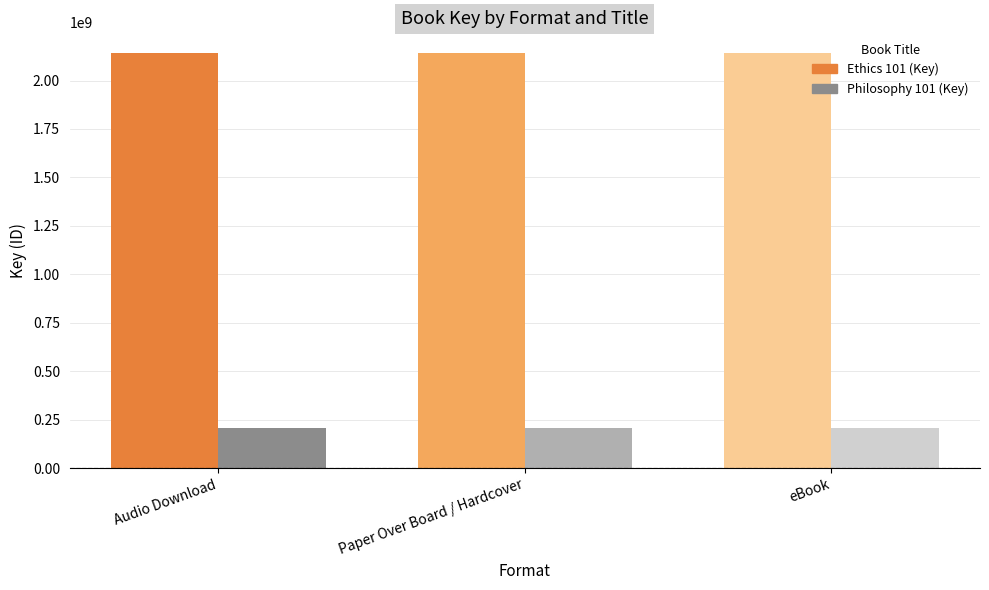

What is the value of the Philosophy 101 (Key) bar at the 3rd from the left?

205472658